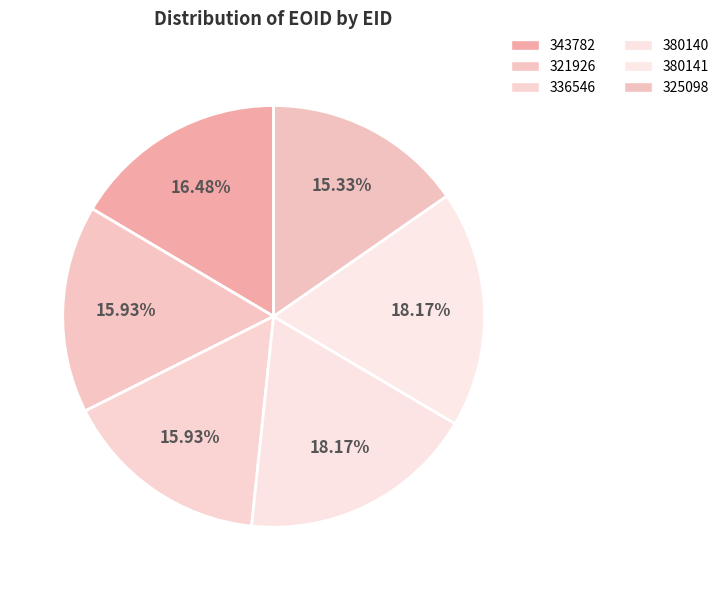

How many slices are in this pie chart?

6